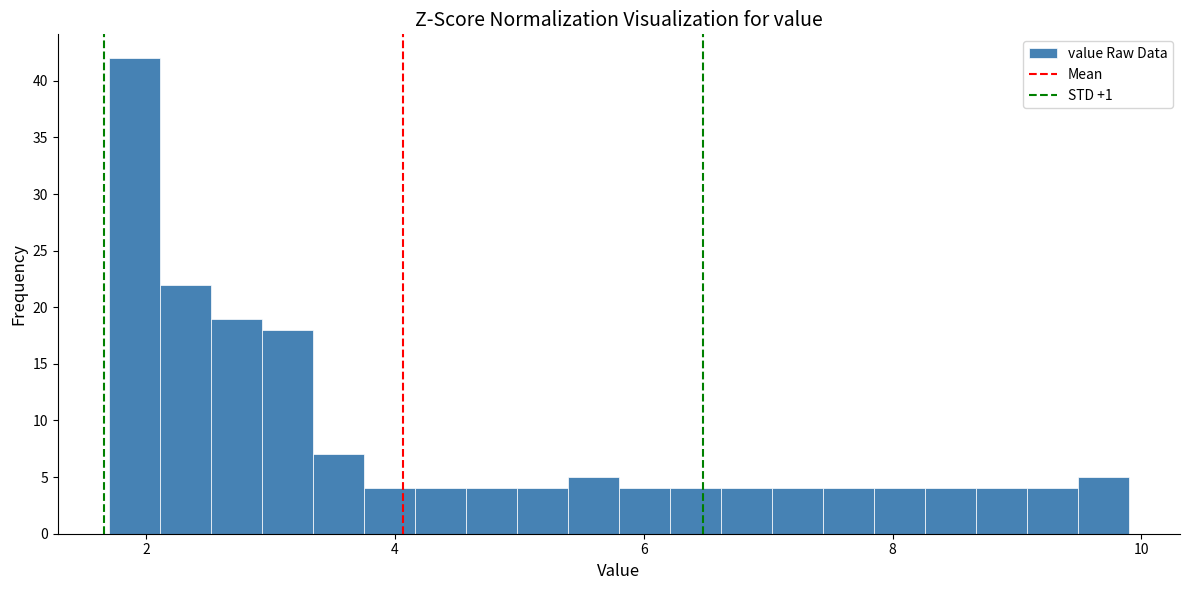

Read against the x-axis, roughly where is the centre of the tallest bar?

2.0